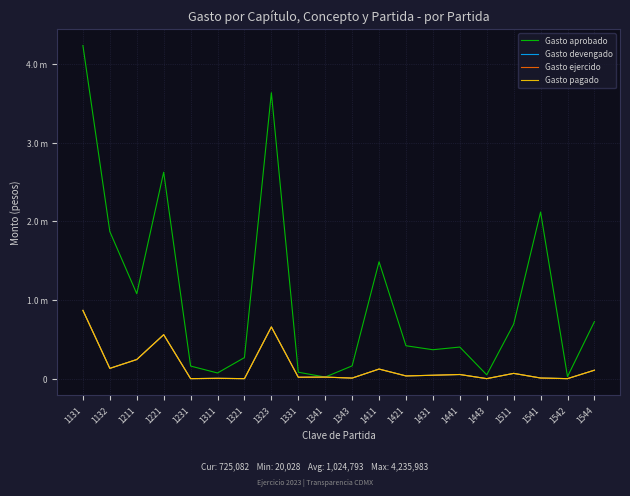

At which category is the sum across all series the highest?

1131